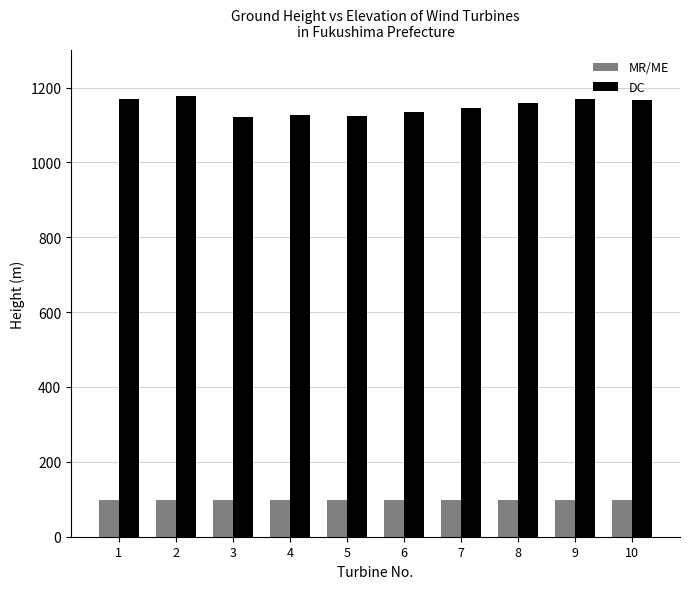

The DC series shows 1570.2 at 5. True or false?

False